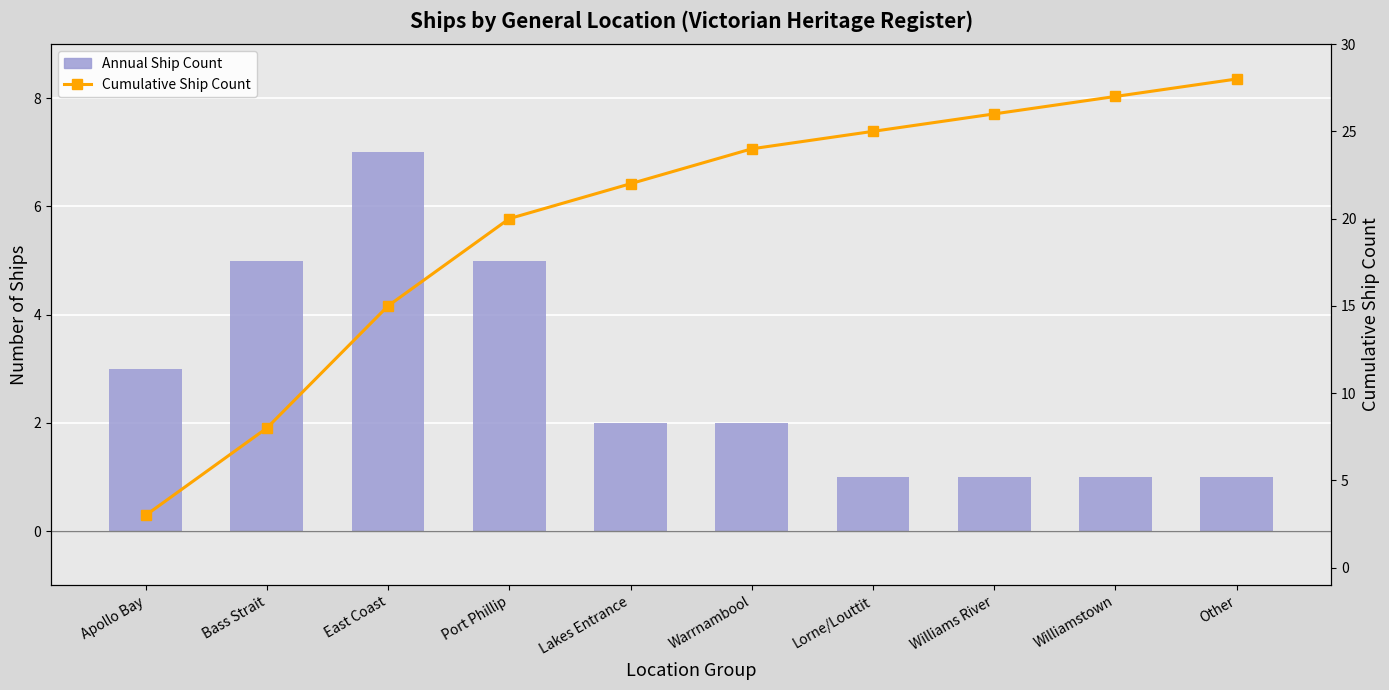

What is the difference between the highest and lowest values at Bass Strait?

3